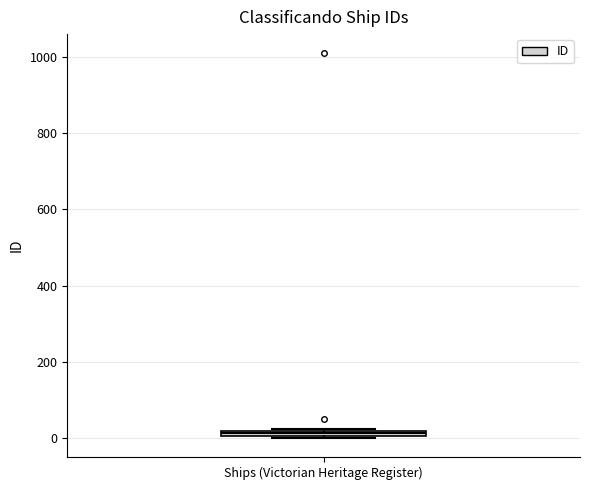

Where is the lower edge of the box for Ships (Victorian Heritage Register) on the y-axis? The values are not printed on the chart, so give them approximately, as read against the axis.

0